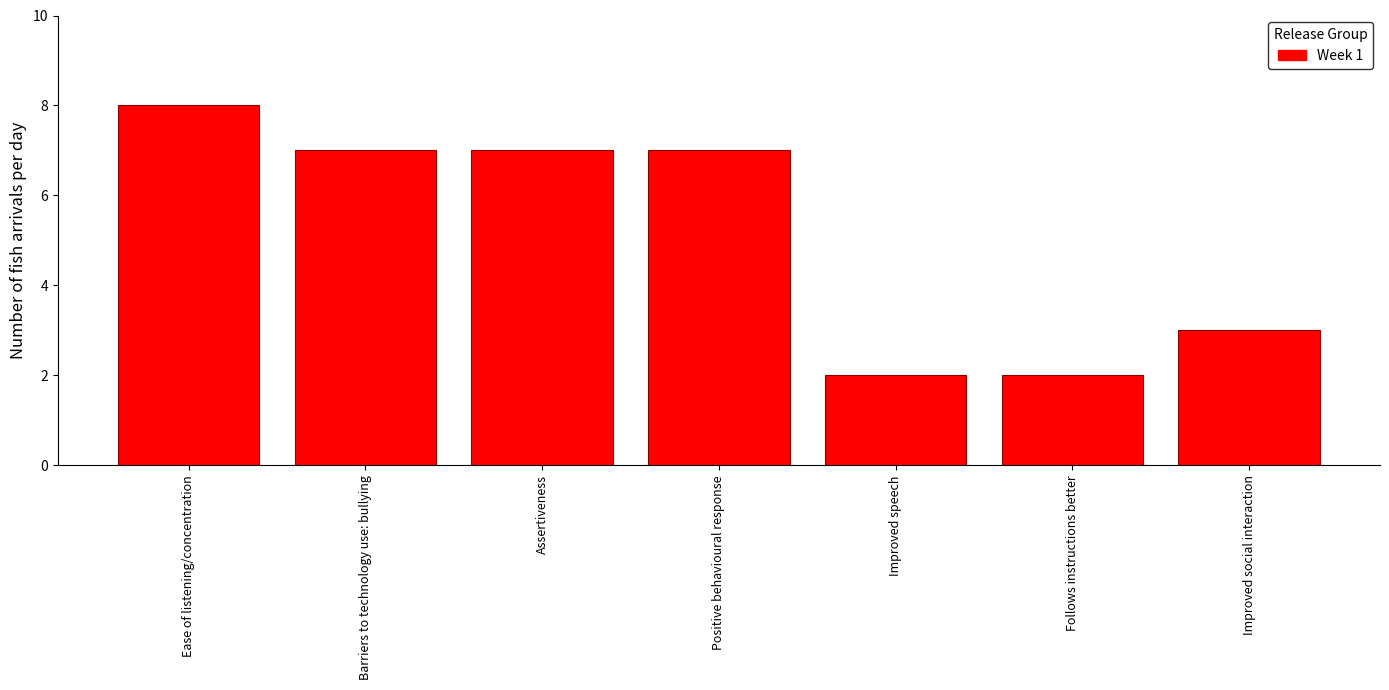

Reading right to left, extract all data points from this chart.

3	2	2	7	7	7	8